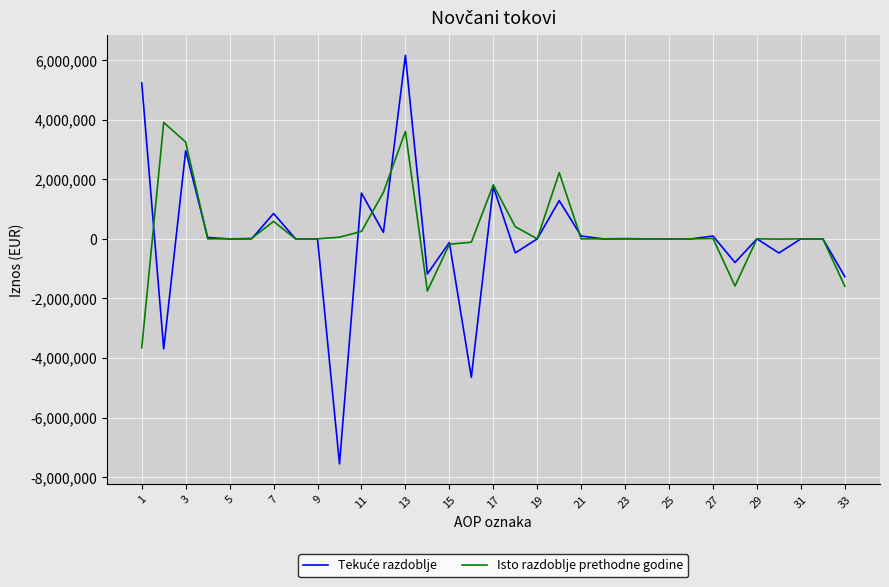

Count the number of categories in the chart.

33